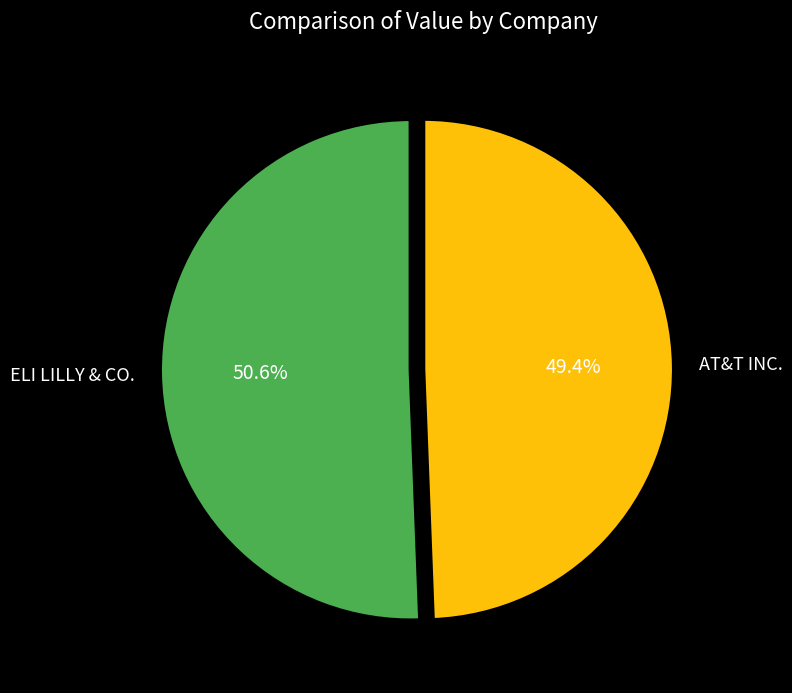

To the nearest percent, what percentage of the pie is ELI LILLY & CO.?

51%